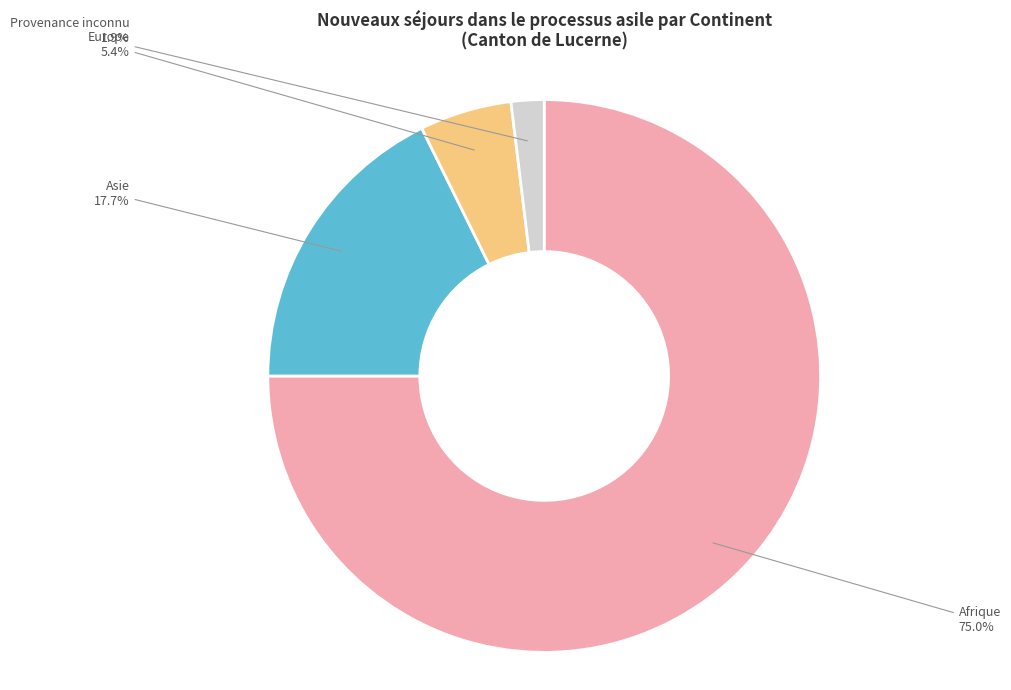

To the nearest percent, what is the average slice percentage?

25%